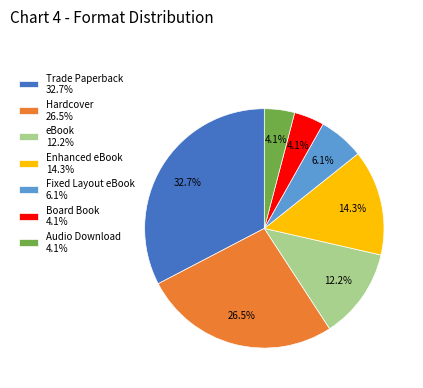

Is Enhanced eBook 14.3% the majority of the pie?

No